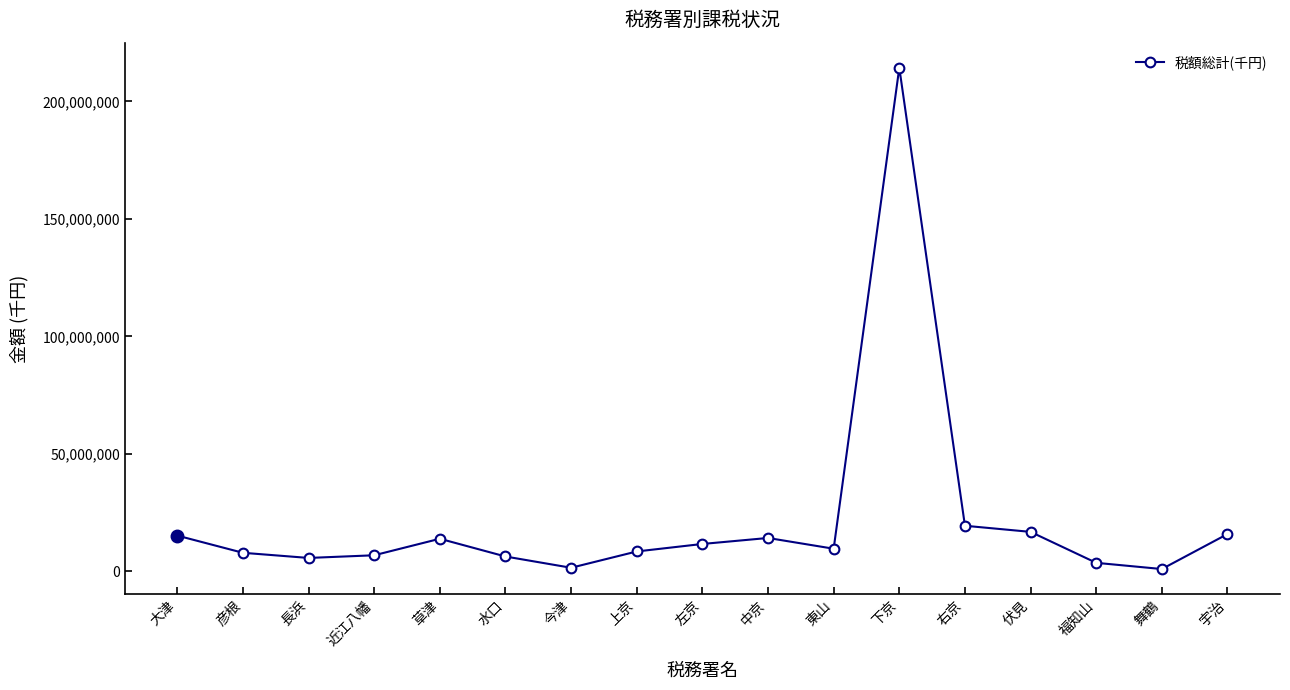

True or false: the data shows 3598641 at 福知山.

True